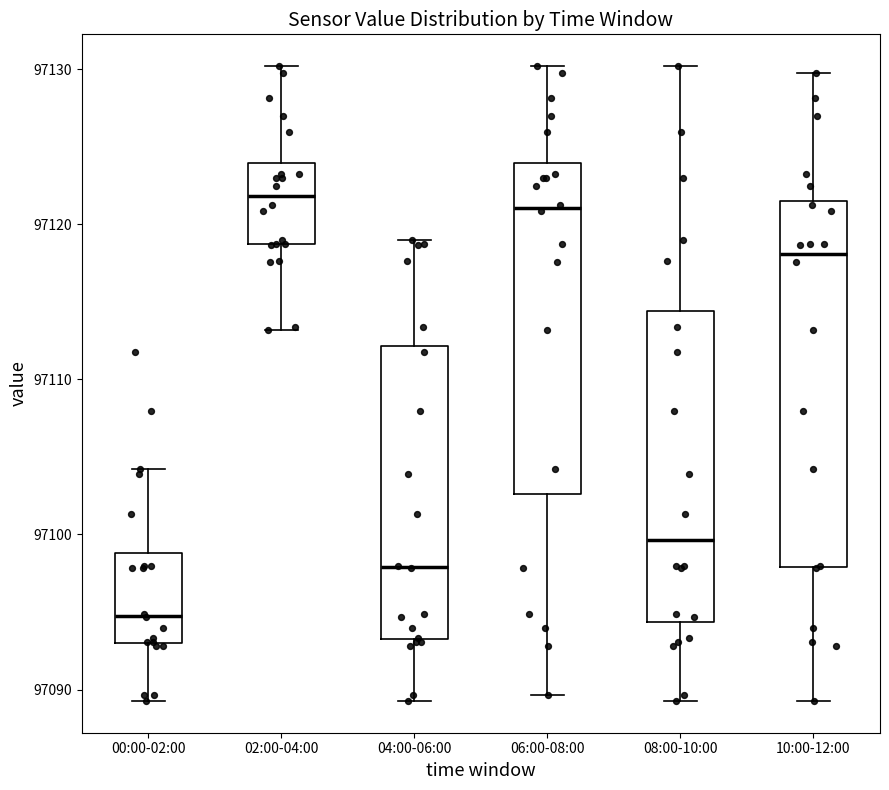

Which box's median line is the lowest?

00:00-02:00